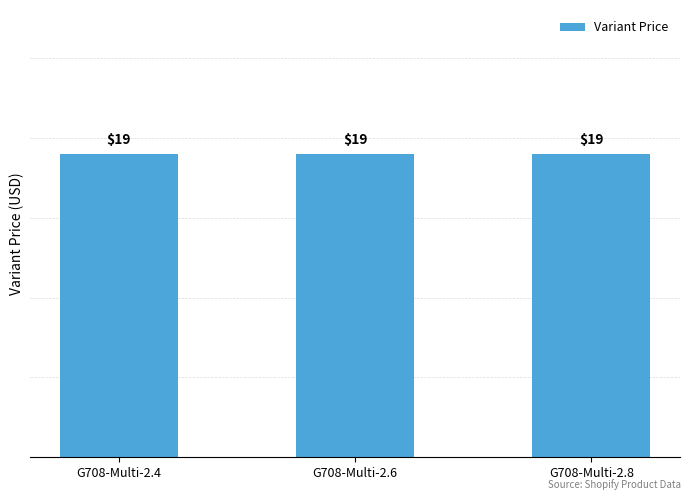

Is it true that the value at G708-Multi-2.8 is 19?

True